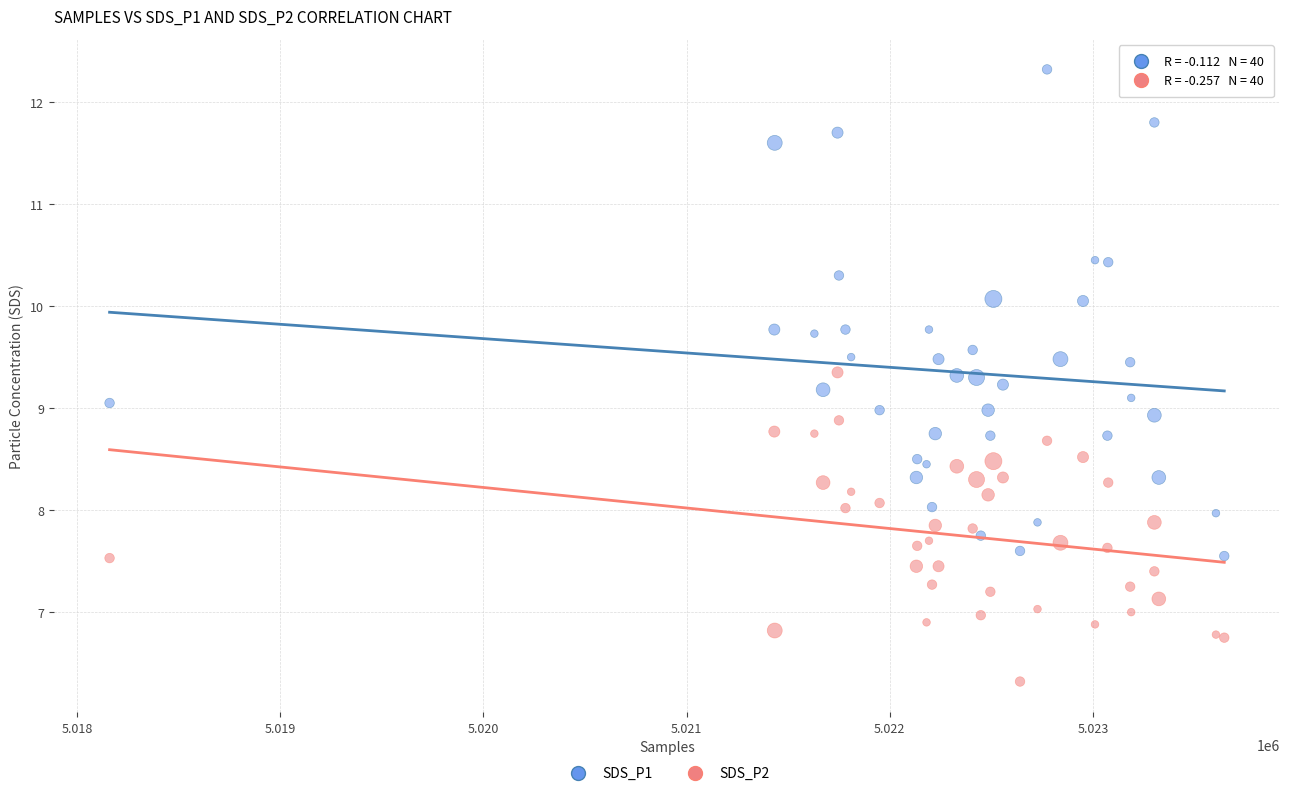

Which series reaches the minimum Y coordinate?

SDS_P2